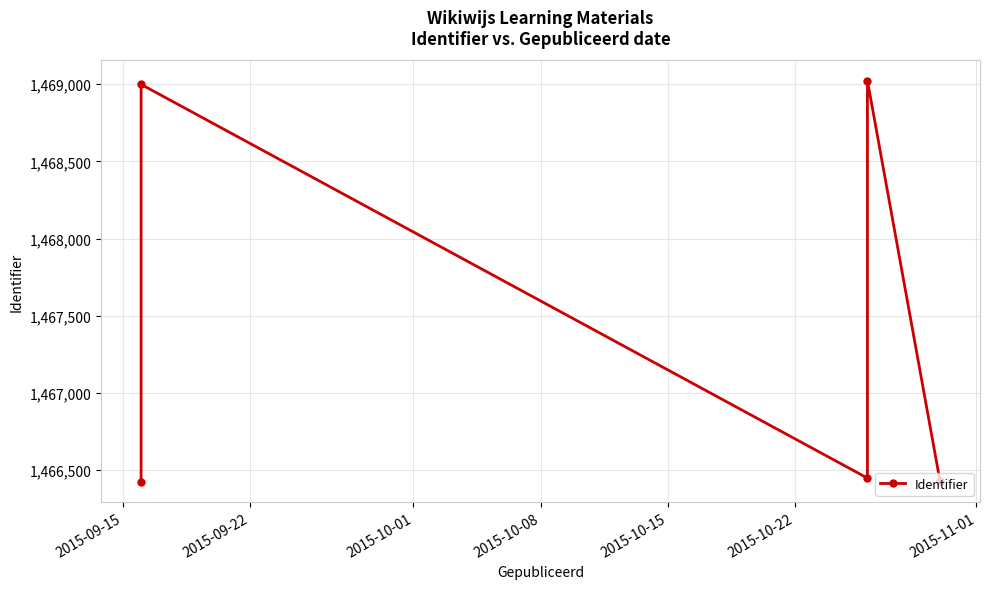

What is the average value?

1467464